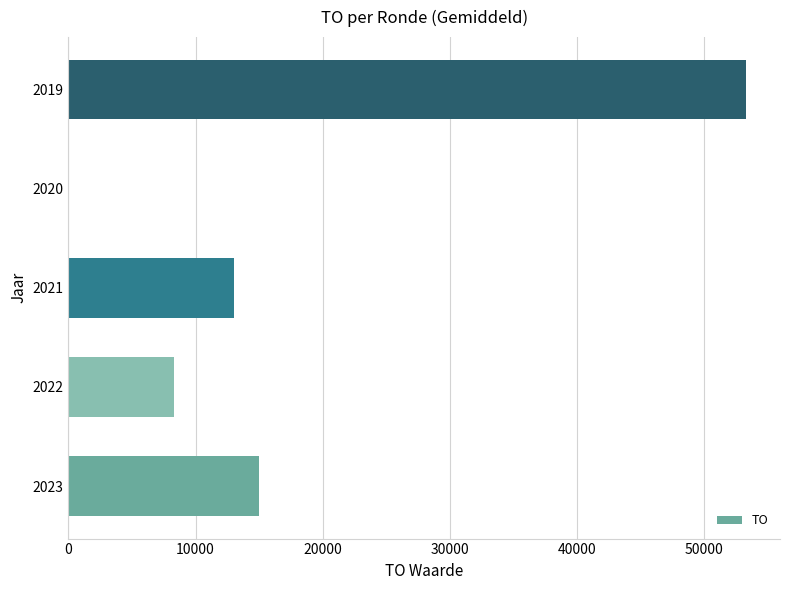

What is the sum of all values?

89623